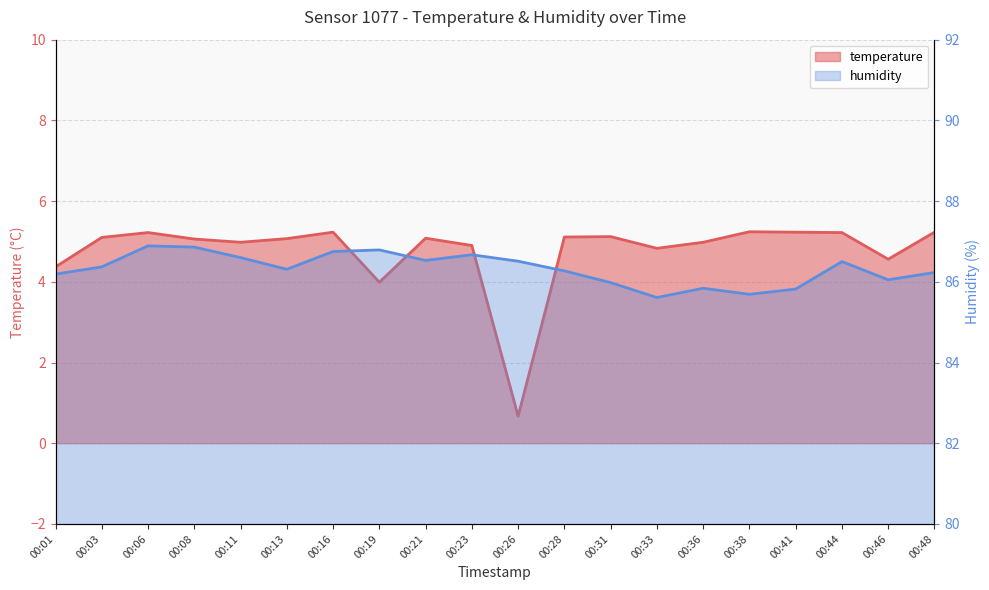

Reading left to right, list all the values displayed in this chart.

temperature: 4.4	5.1	5.2	5.1	5.0	5.1	5.2	4.0	5.1	4.9	0.7	5.1	5.1	4.8	5.0	5.2	5.2	5.2	4.6	5.2
humidity: 86.2	86.4	86.9	86.9	86.6	86.3	86.8	86.8	86.5	86.7	86.5	86.3	86.0	85.6	85.8	85.7	85.8	86.5	86.0	86.2